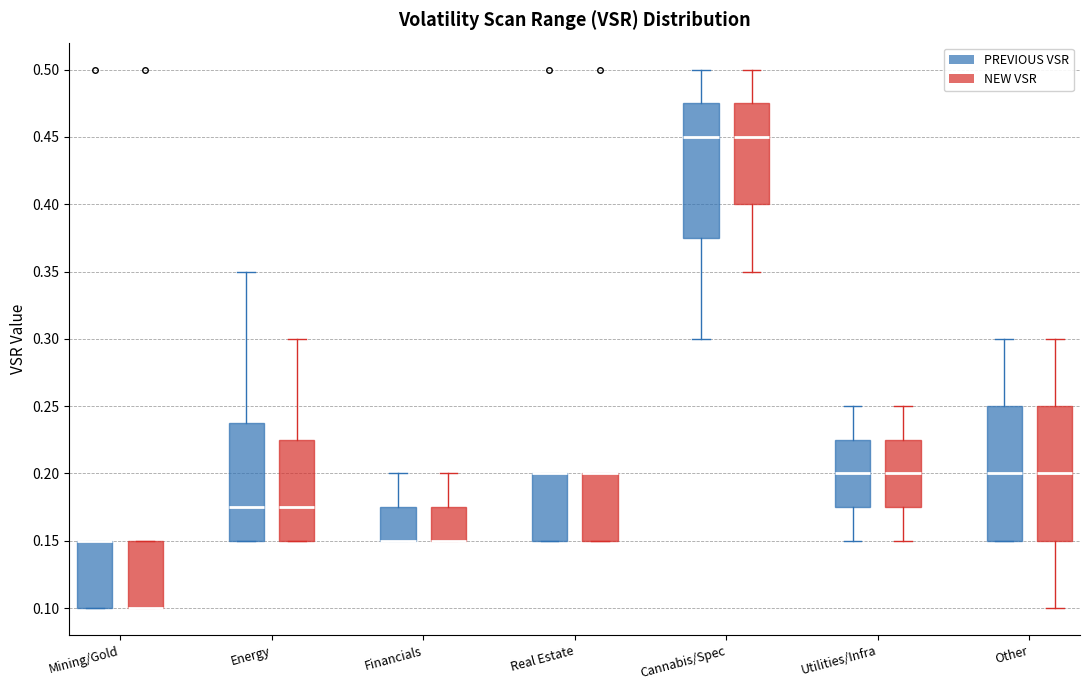

Reading left to right, transcribe this box plot: for each box, give where its median line is, the range the box spans, and where its two whiskers end, as read against the y-axis. The values are not printed on the chart, so give them approximately, as read against the axis.

Mining/Gold (PREVIOUS VSR): median 0.150 (drawn on the box's upper edge), box 0.100 to 0.150, whiskers 0.100 to 0.150
Mining/Gold (NEW VSR): median 0.100 (drawn on the box's lower edge), box 0.100 to 0.150, whiskers 0.100 to 0.150
Energy (PREVIOUS VSR): median 0.175, box 0.150 to 0.240, whiskers 0.150 to 0.350
Energy (NEW VSR): median 0.175, box 0.150 to 0.225, whiskers 0.150 to 0.300
Financials (PREVIOUS VSR): median 0.150 (drawn on the box's lower edge), box 0.150 to 0.175, whiskers 0.150 to 0.200
Financials (NEW VSR): median 0.150 (drawn on the box's lower edge), box 0.150 to 0.175, whiskers 0.150 to 0.200
Real Estate (PREVIOUS VSR): median 0.200 (drawn on the box's upper edge), box 0.150 to 0.200, whiskers 0.150 to 0.200
Real Estate (NEW VSR): median 0.200 (drawn on the box's upper edge), box 0.150 to 0.200, whiskers 0.150 to 0.200
Cannabis/Spec (PREVIOUS VSR): median 0.450, box 0.375 to 0.475, whiskers 0.300 to 0.500
Cannabis/Spec (NEW VSR): median 0.450, box 0.400 to 0.475, whiskers 0.350 to 0.500
Utilities/Infra (PREVIOUS VSR): median 0.200, box 0.175 to 0.225, whiskers 0.150 to 0.250
Utilities/Infra (NEW VSR): median 0.200, box 0.175 to 0.225, whiskers 0.150 to 0.250
Other (PREVIOUS VSR): median 0.200, box 0.150 to 0.250, whiskers 0.150 to 0.300
Other (NEW VSR): median 0.200, box 0.150 to 0.250, whiskers 0.100 to 0.300